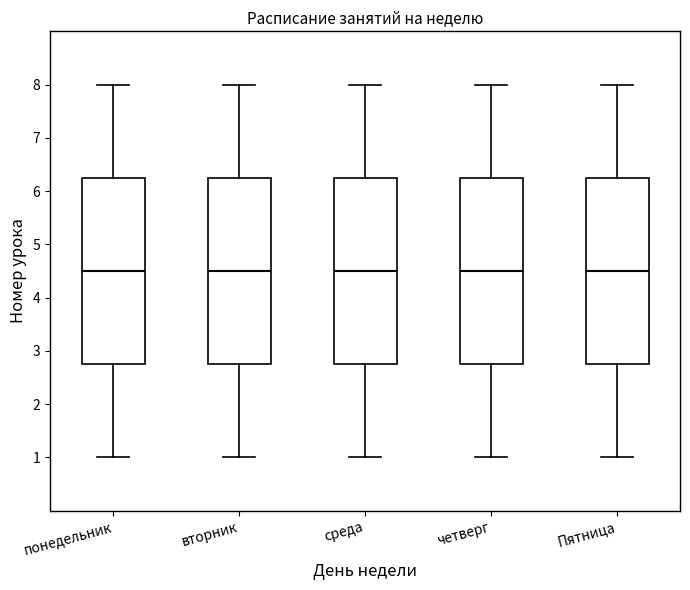

Where does the lower whisker of the box for Пятница end on the y-axis? The values are not printed on the chart, so give them approximately, as read against the axis.

1.0